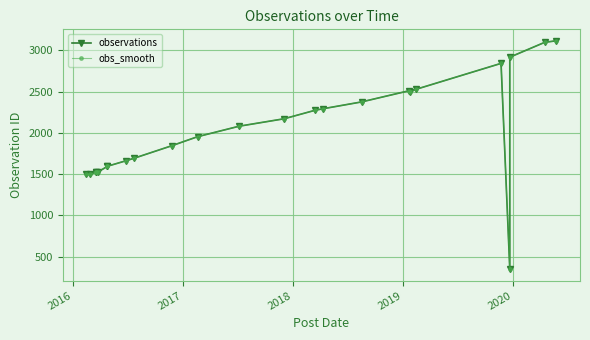

At which category does obs_smooth reach its first local peak?

2017